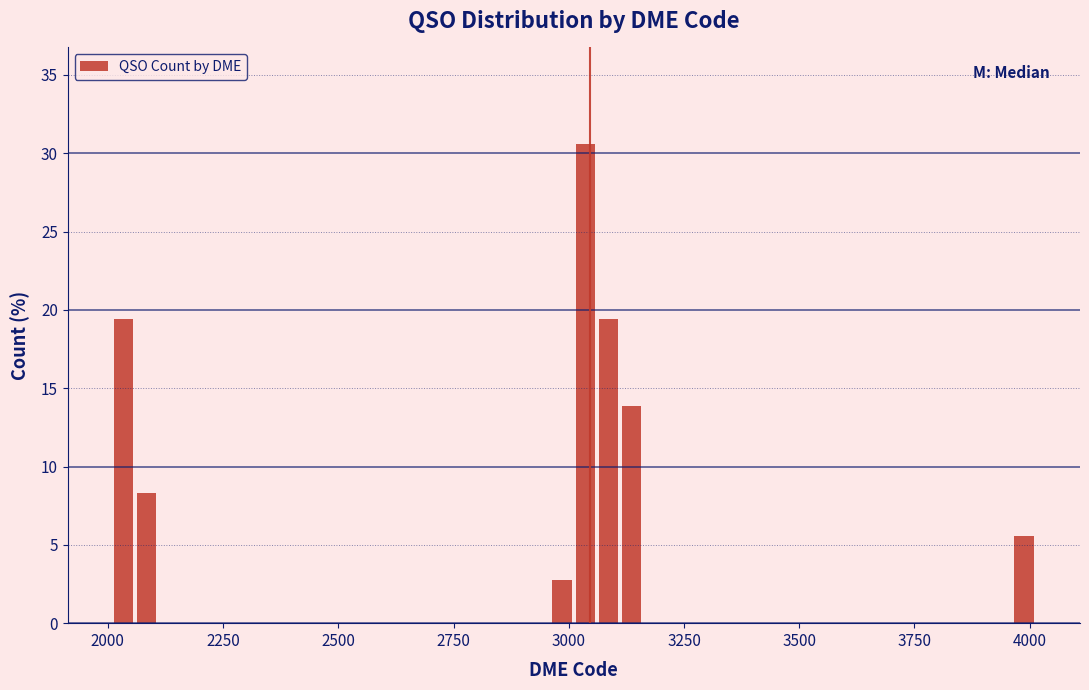

Read against the x-axis, roughly where is the centre of the tallest bar?

3050